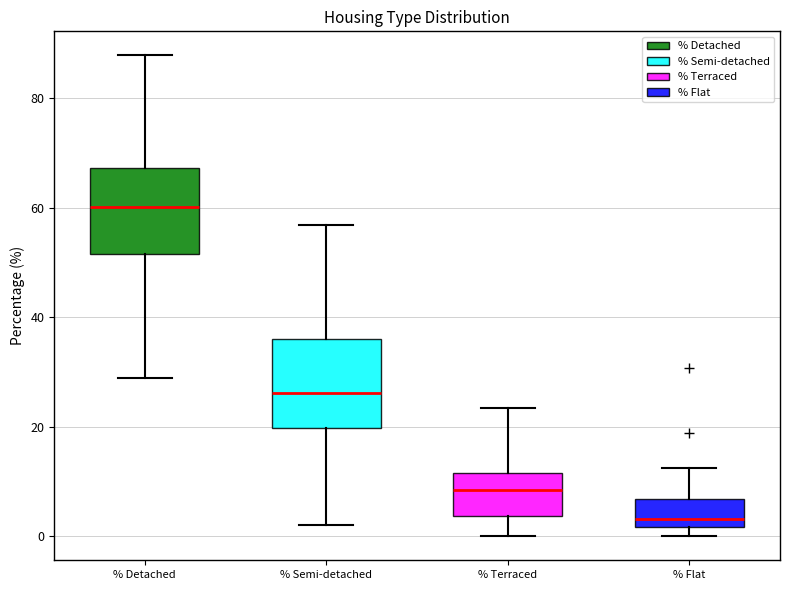

Where is the lower edge of the box for % Detached on the y-axis? The values are not printed on the chart, so give them approximately, as read against the axis.

52